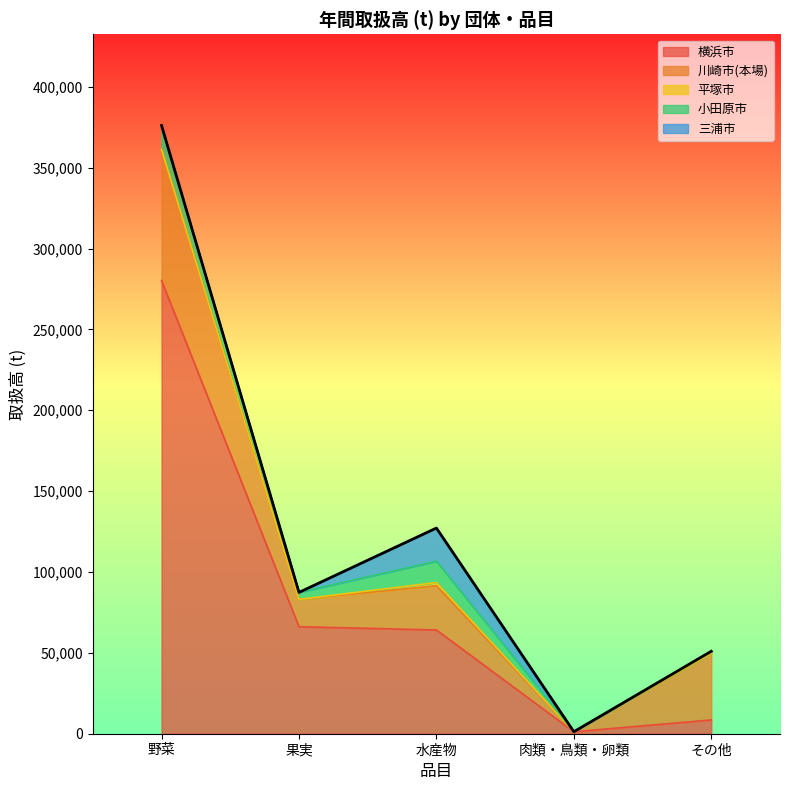

What is the label of the 5th point from the right?

野菜